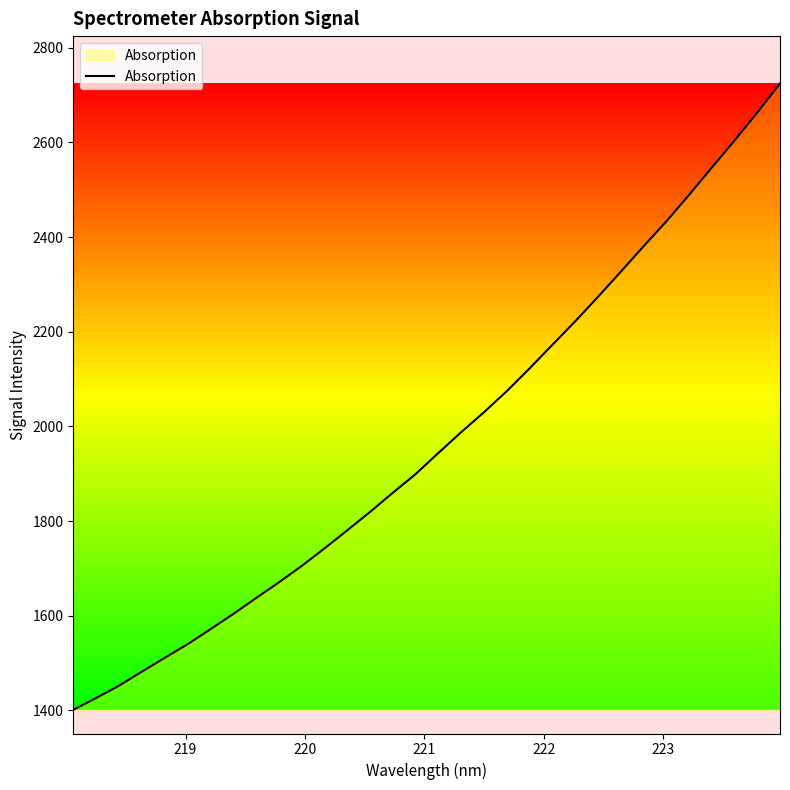

True or false: there are more than 0 points higher than both neighbors.

False